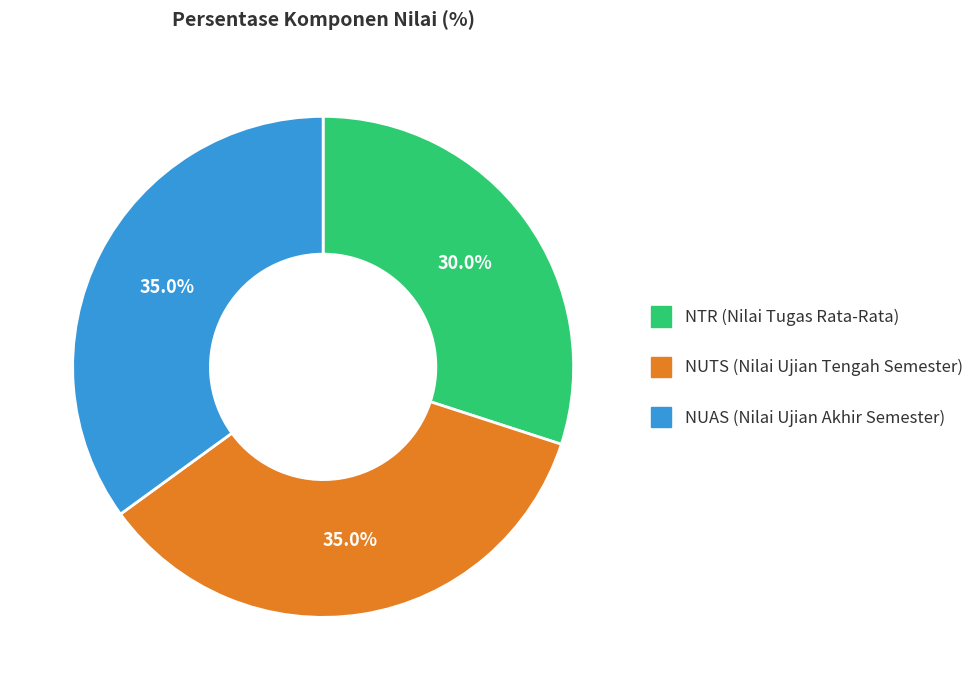

Does any single category account for the majority?

No